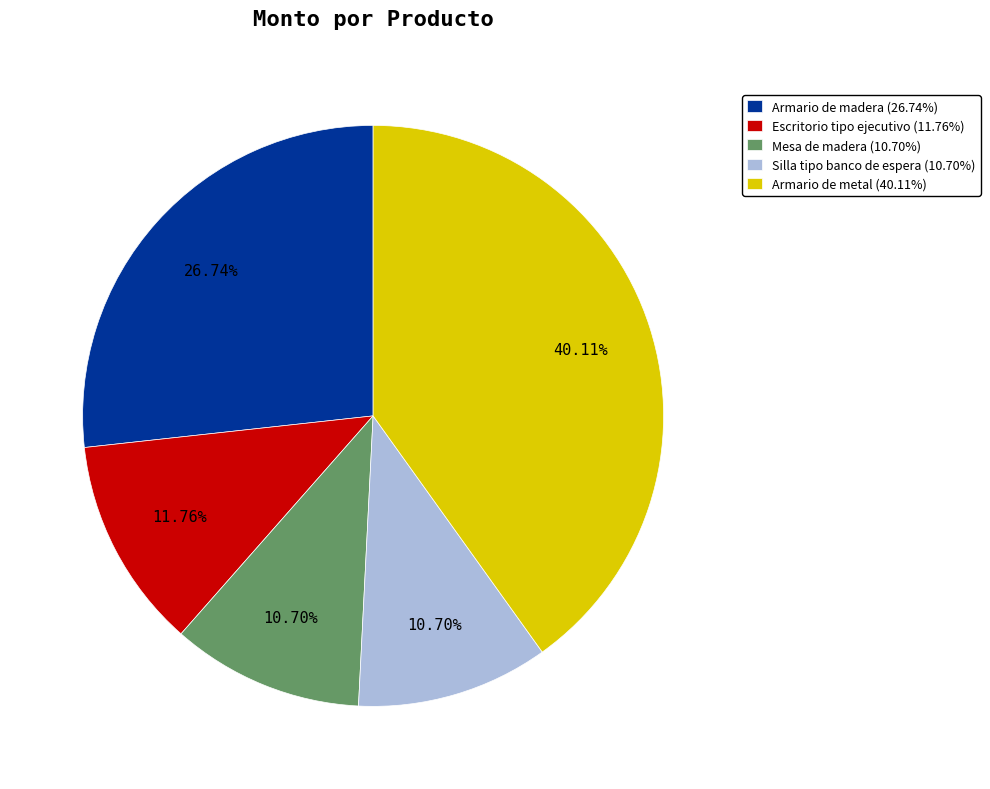

Approximately how many times larger is the value at Silla tipo banco de espera compared to Armario de madera?

0.4